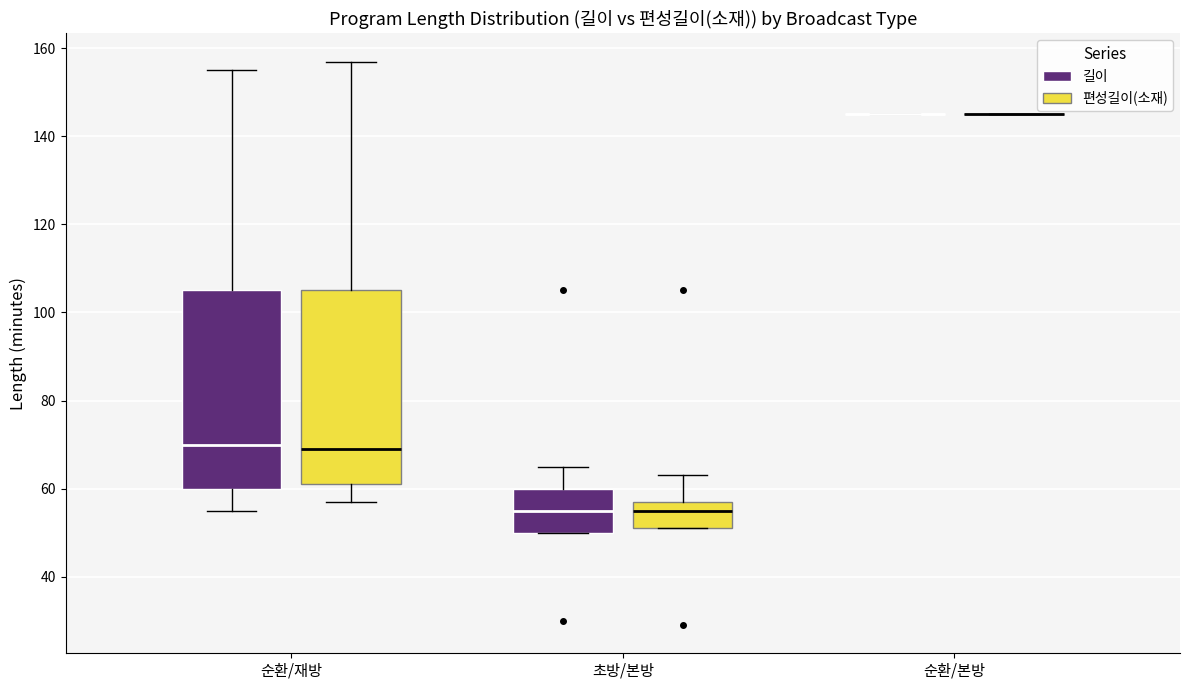

Where is the lower edge of the box for 초방/본방 (길이) on the y-axis? The values are not printed on the chart, so give them approximately, as read against the axis.

50